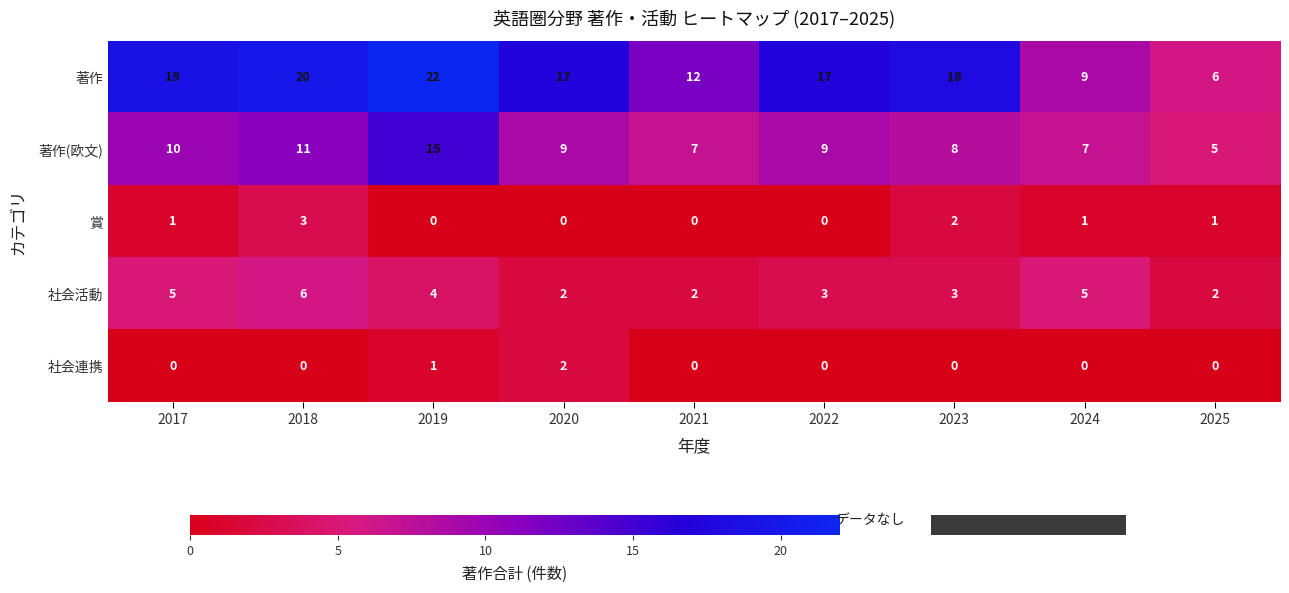

What is the spread (max minus min) of values at 2021?

12